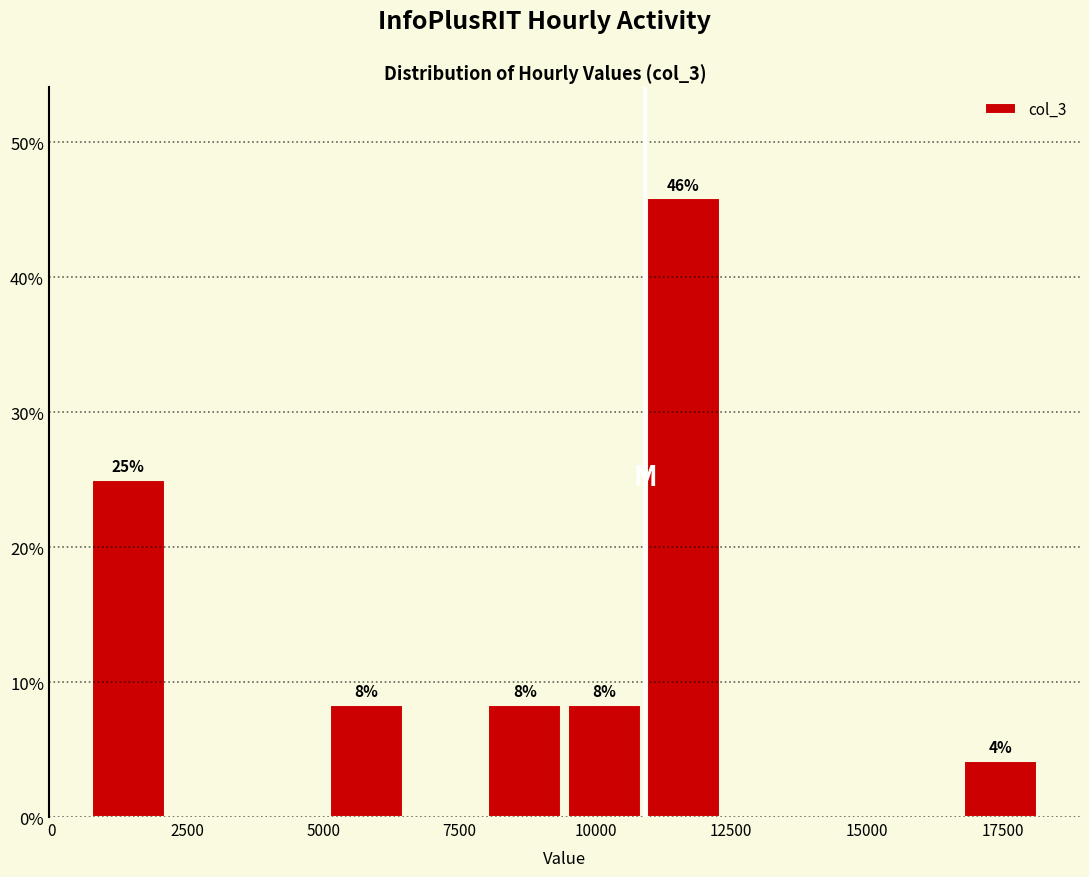

Around what value on the x-axis is the tallest bar? Give the approximate position of its centre, as read against the axis.

11500